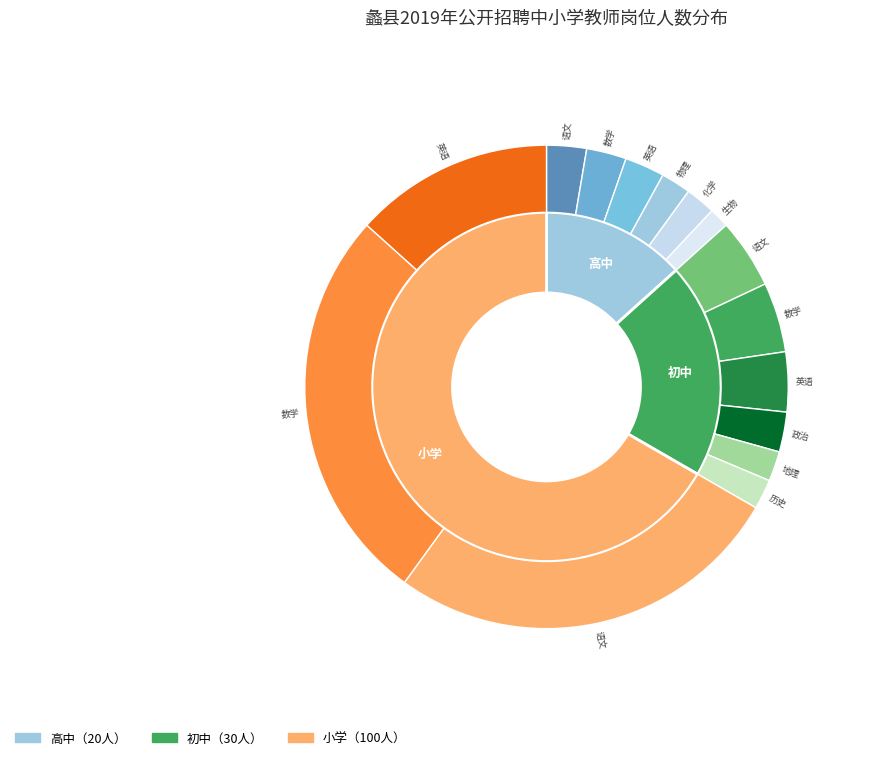

What percentage is the 高中-数学 slice, to the nearest percent?

3%